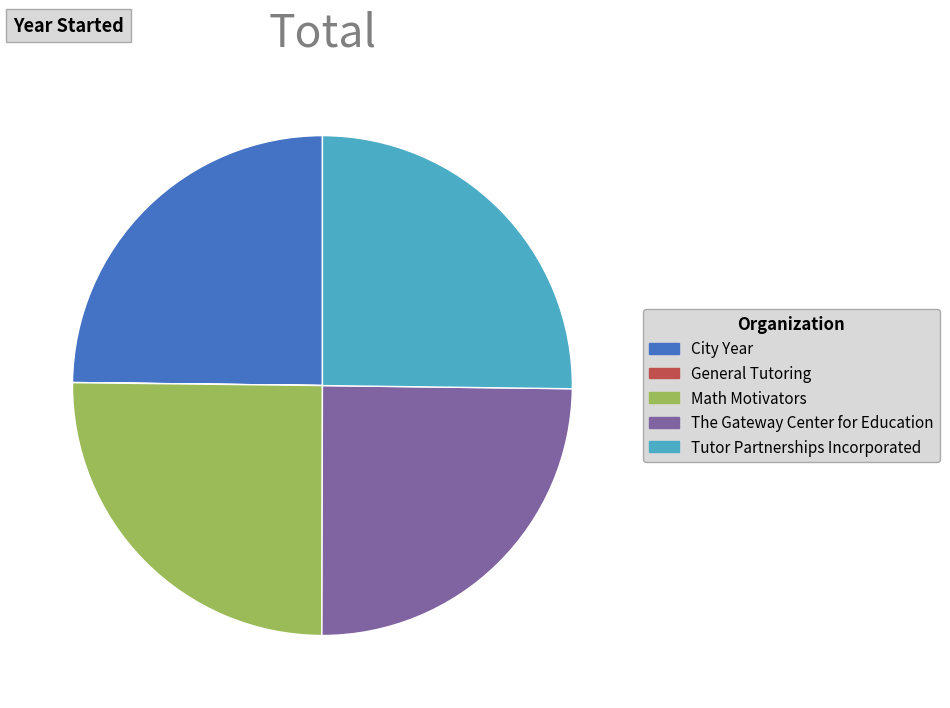

Does any single category account for the majority?

No